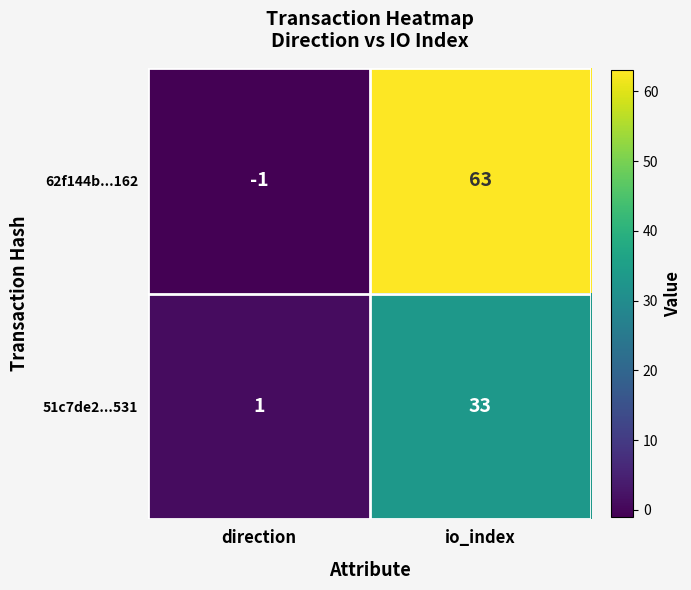

What is the sum of the 51c7de2...531 values at direction and io_index?

34